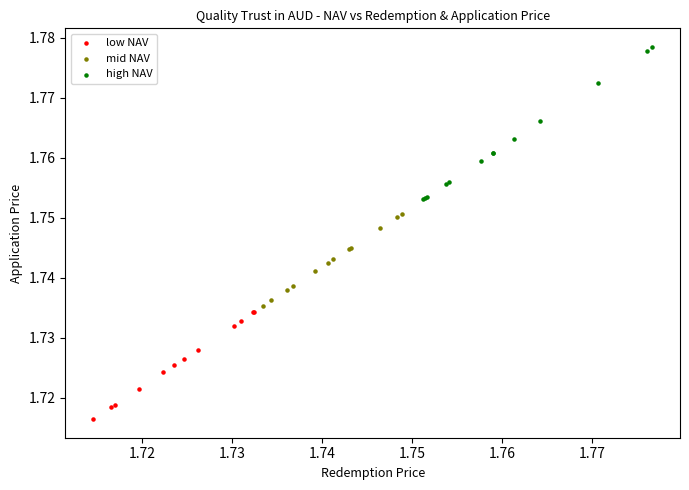

Which series has the widest spread of Y values?

high NAV